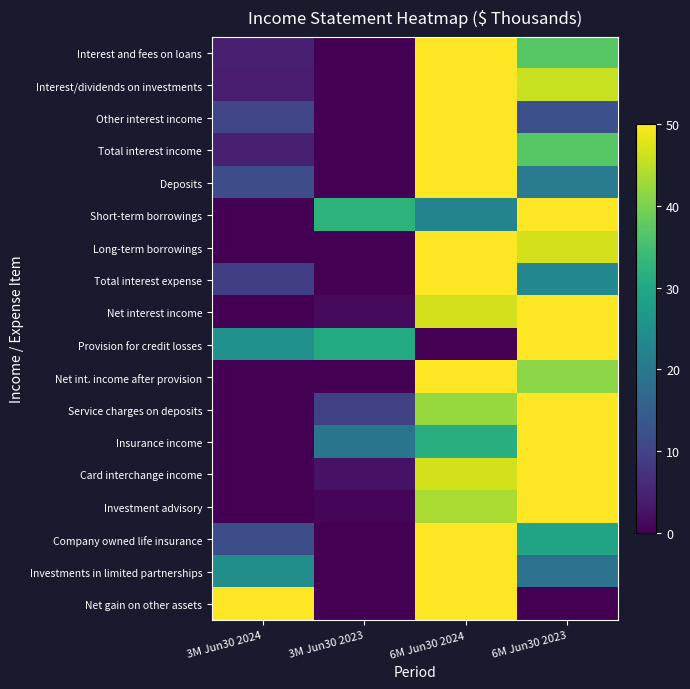

Rank the series at 3M Jun30 2024 from lowest to highest value.

Short-term borrowings, Long-term borrowings, Net interest income, Service charges on deposits, Insurance income, Card interchange income, Investment advisory, Net int. income after provision, Interest/dividends on investments, Interest and fees on loans, Total interest income, Total interest expense, Other interest income, Deposits, Company owned life insurance, Investments in limited partnerships, Provision for credit losses, Net gain on other assets